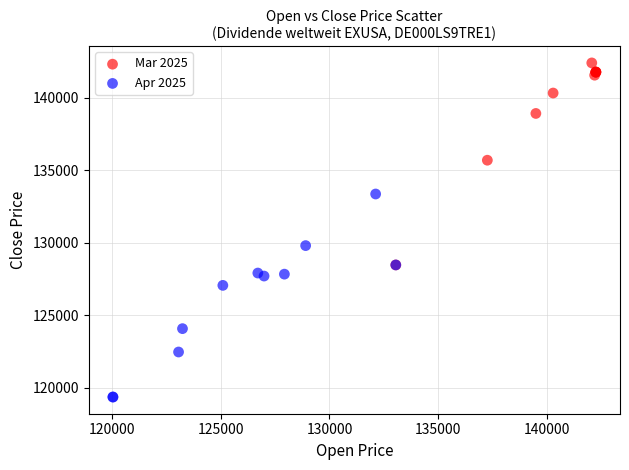

What are all the series names shown in the legend?

Mar 2025, Apr 2025